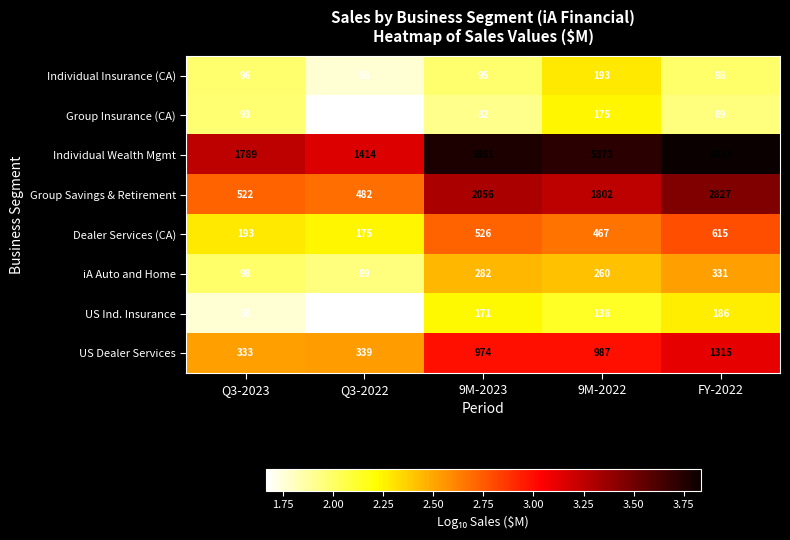

Which series has the largest range (max minus min)?

Individual Wealth Mgmt